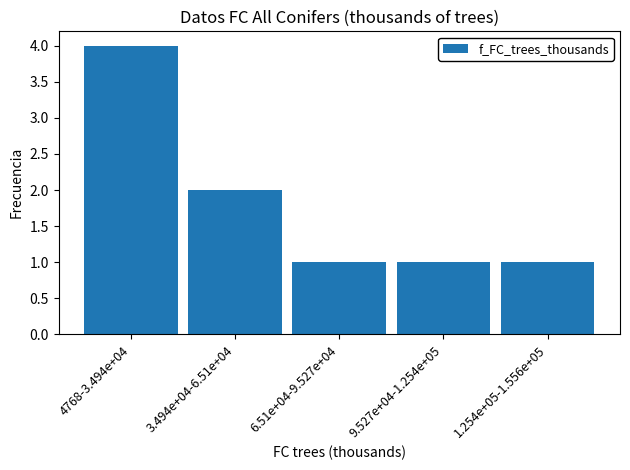

Reading left to right, extract all data points from this chart.

4	2	1	1	1